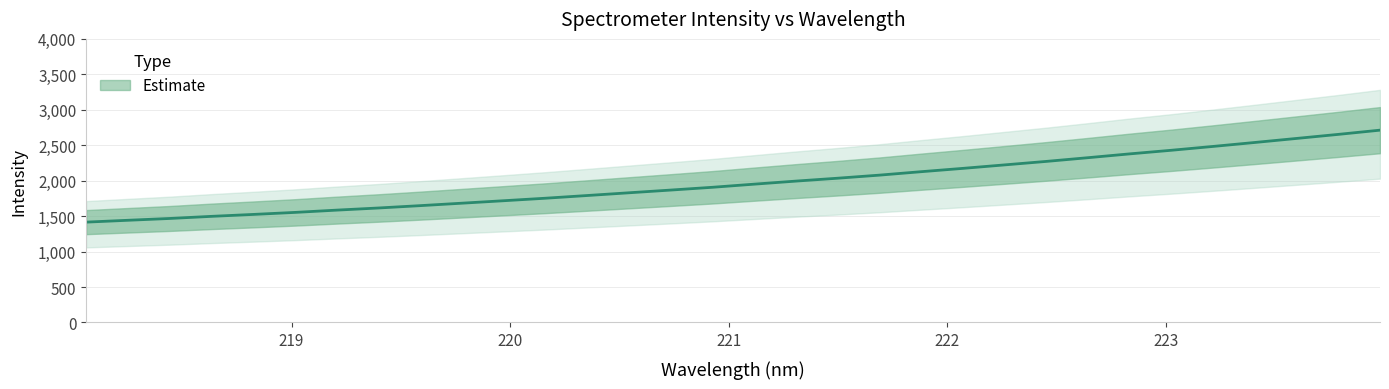

How many data points are above 1951?

16